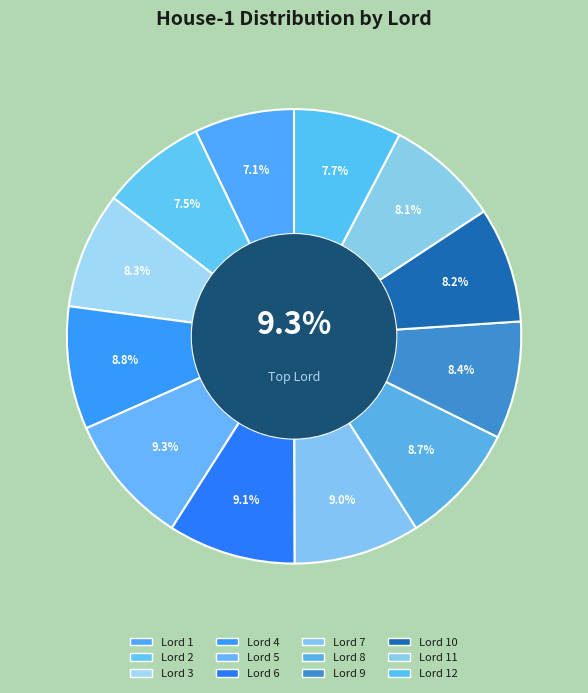

Is the sum of Lord 1 and Lord 12 greater than half?

No